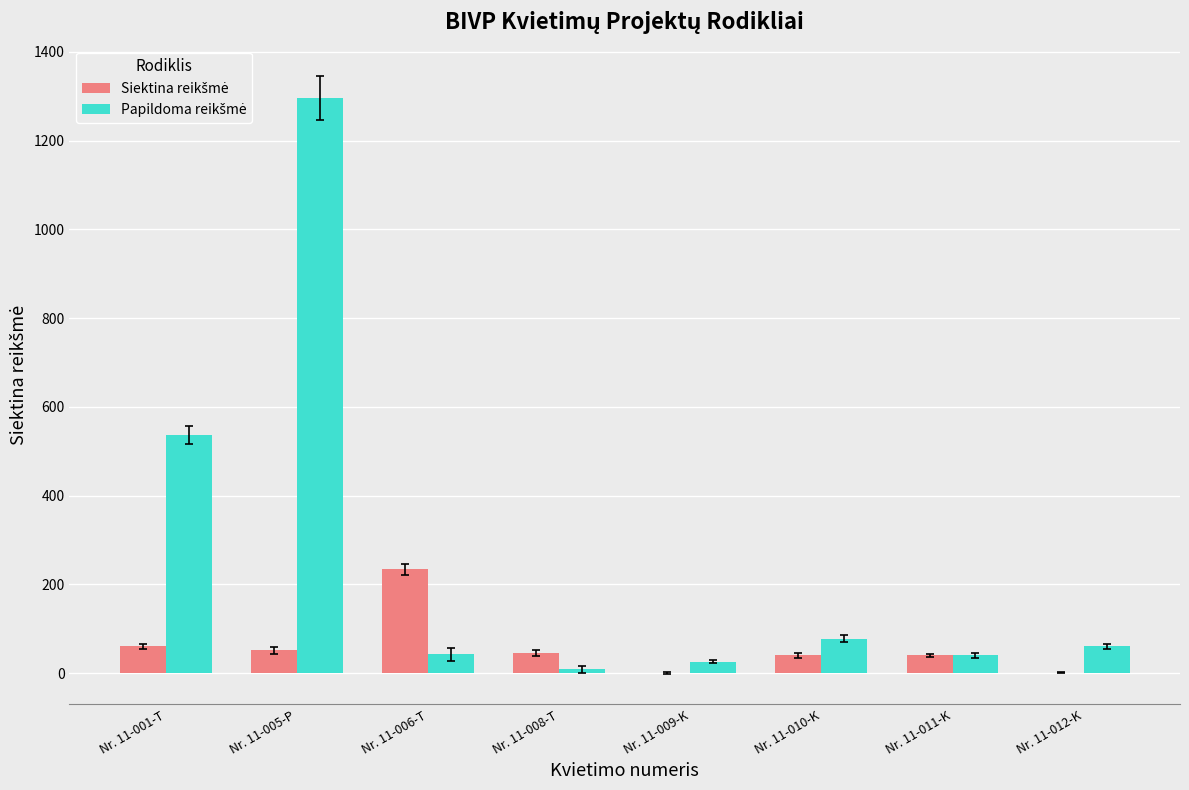

How many distinct data groups are displayed?

2